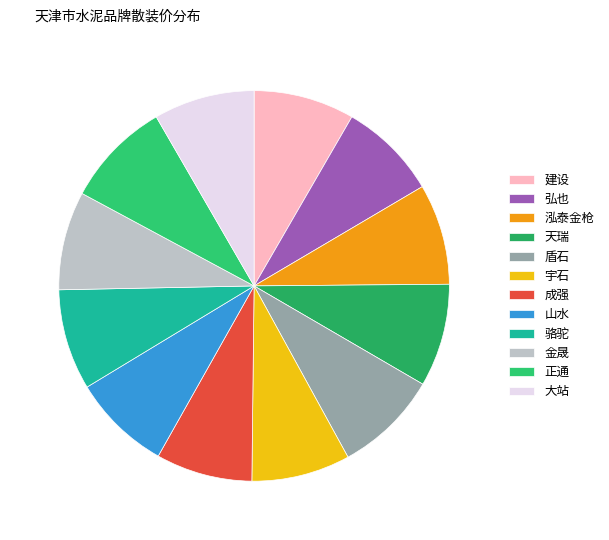

Does 正通 account for over 50% of the chart?

No